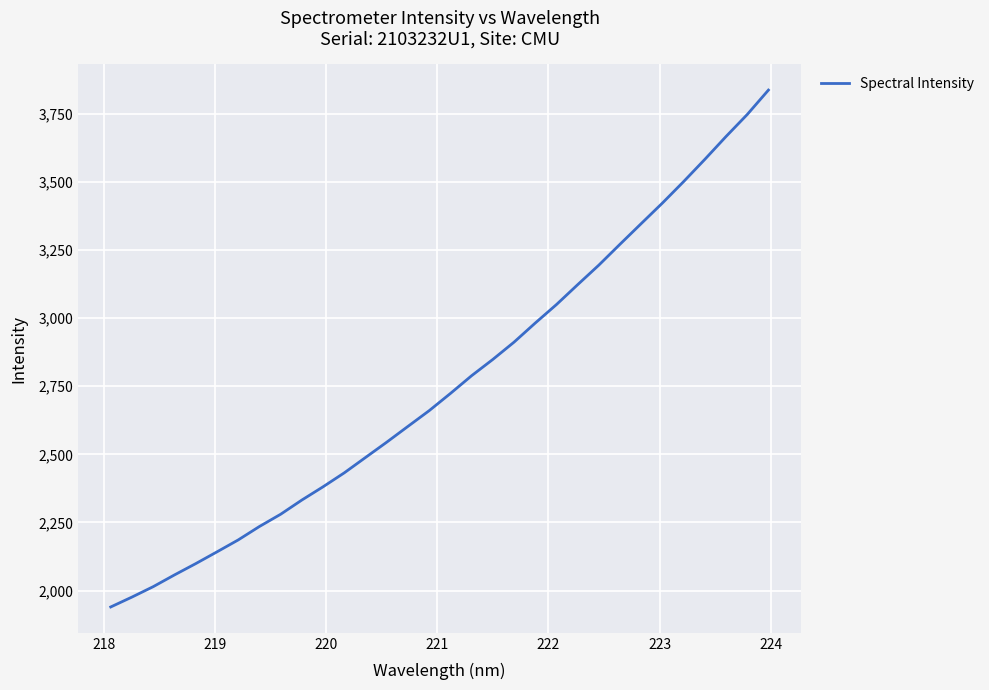

What is the difference between the maximum and minimum values?

1896.7